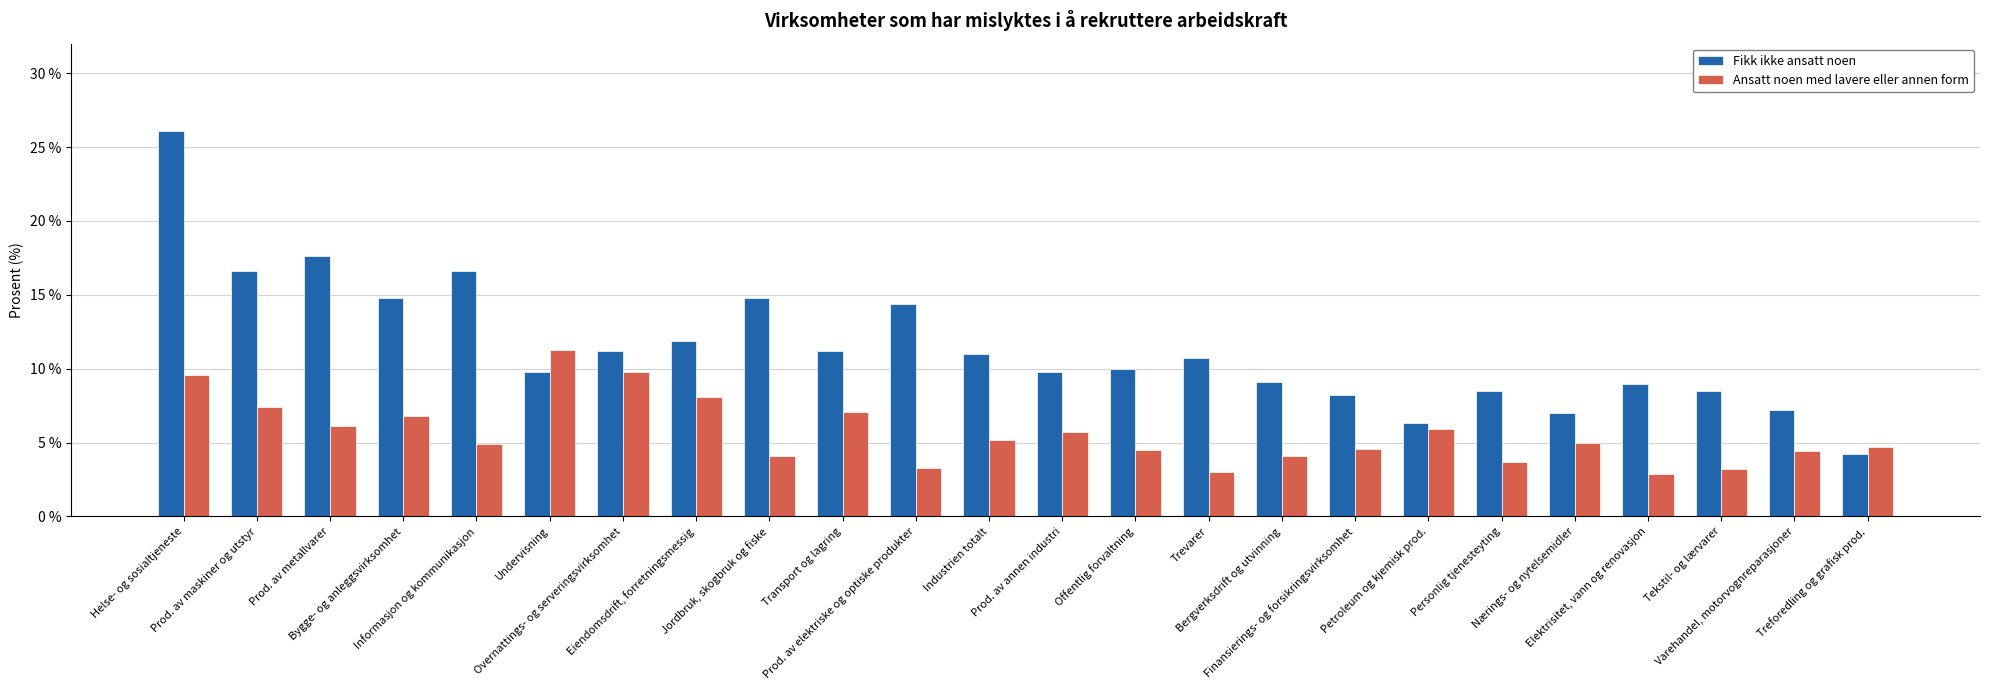

What is the greatest value displayed?

26.1